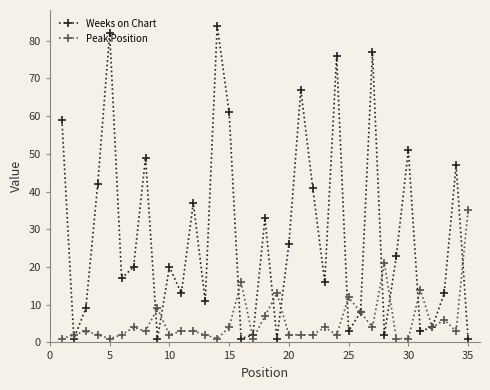

What is the value of the Weeks on Chart point at the 24th from the left?

76